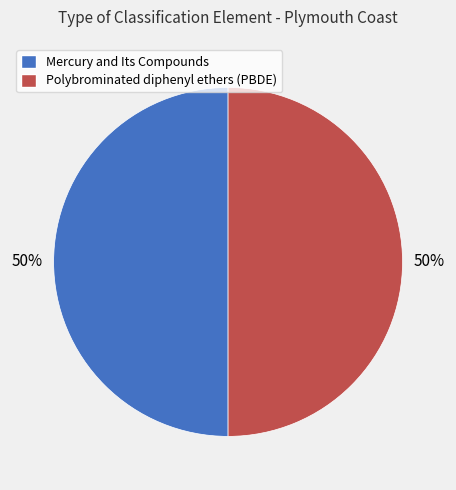

To the nearest percent, what portion does Polybrominated diphenyl ethers (PBDE) represent?

50%